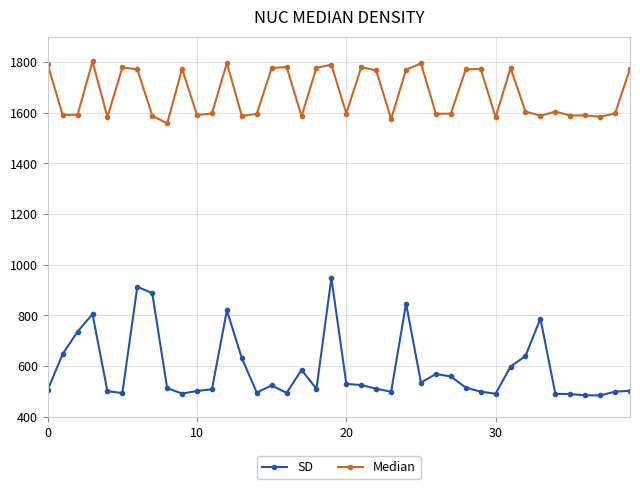

Which series has the largest range (max minus min)?

SD